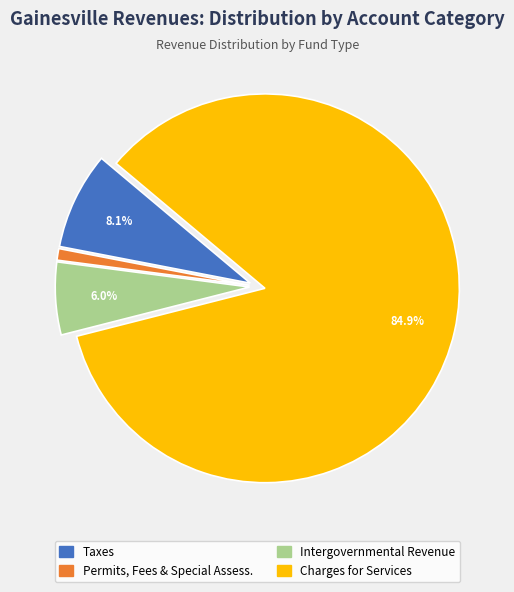

How many segments does this pie chart have?

4